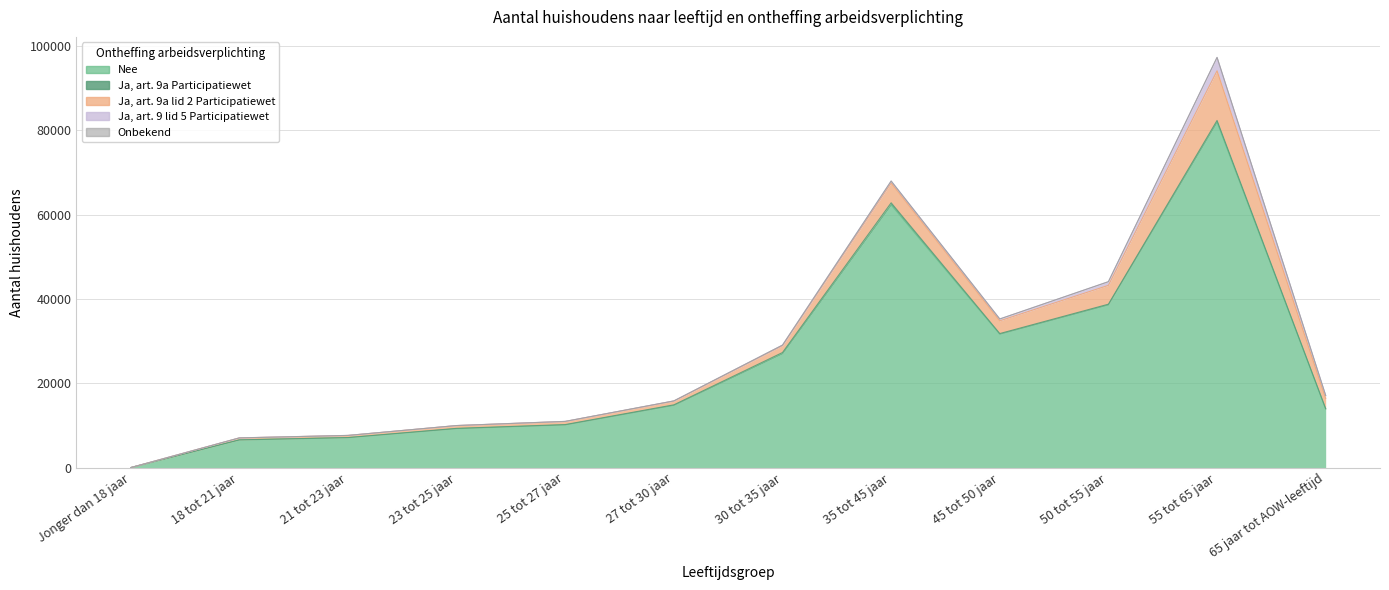

What is the difference between the maximum and second lowest values in the Ja, art. 9a Participatiewet series?

480